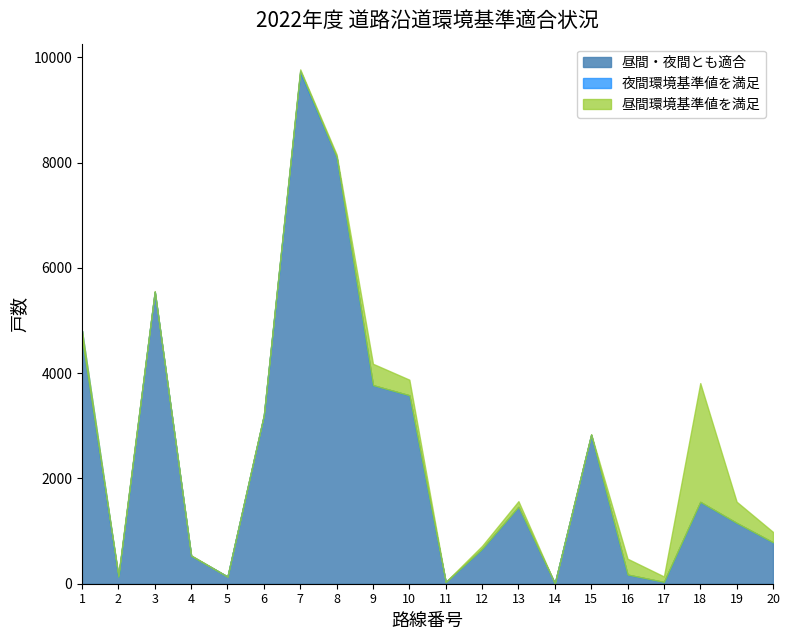

Between 17 and 16, which is larger?

16